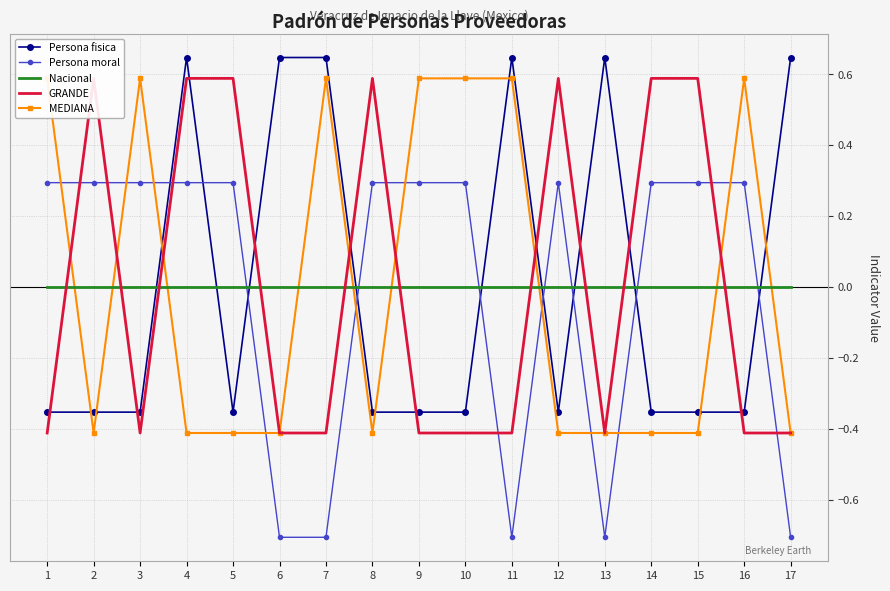

Between 2 and 7, which is larger?

7